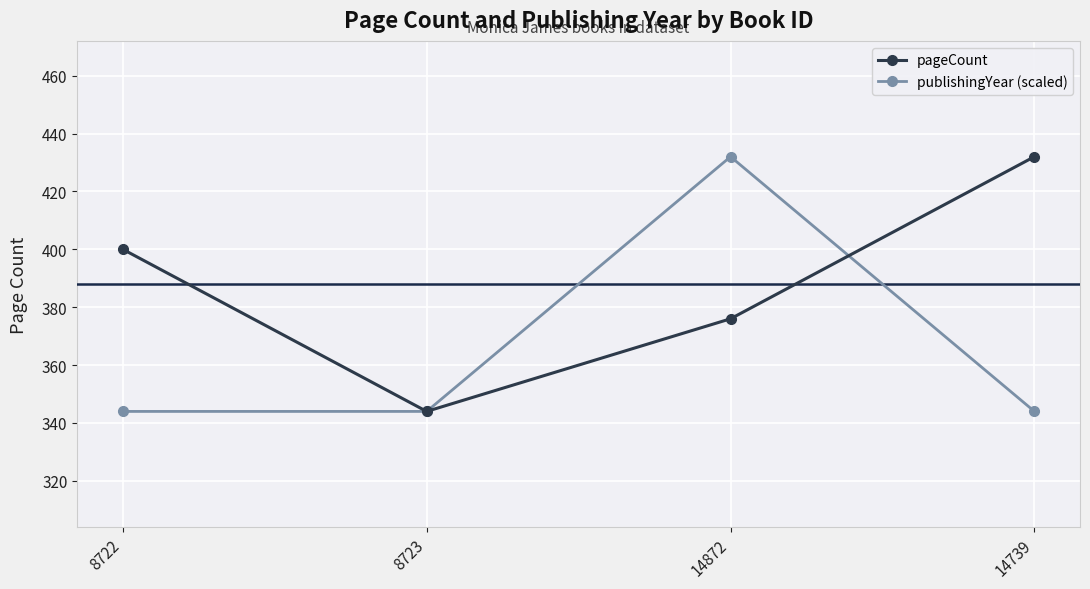

What is the average value of the publishingYear (scaled) series?

366